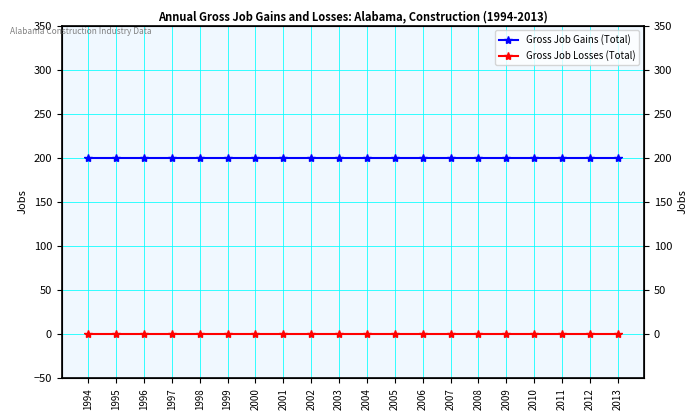

Where is Gross Job Losses (Total) nearest to the value 0?

1994